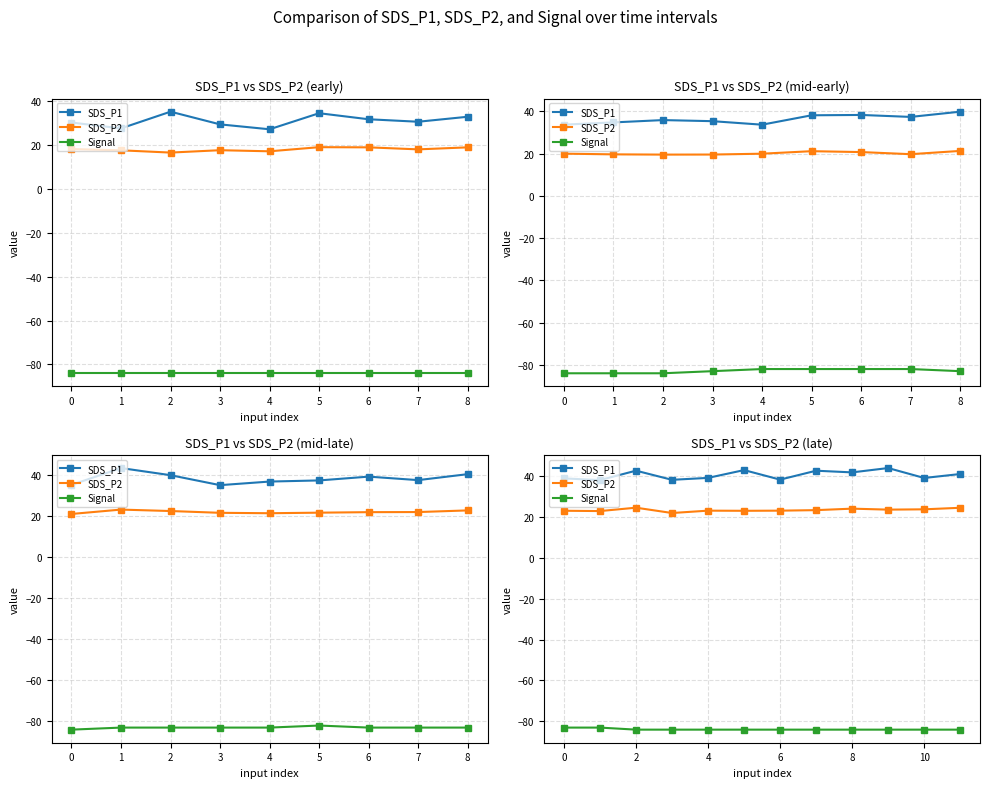

True or false: Signal has a value of -56.0 at 2.

False